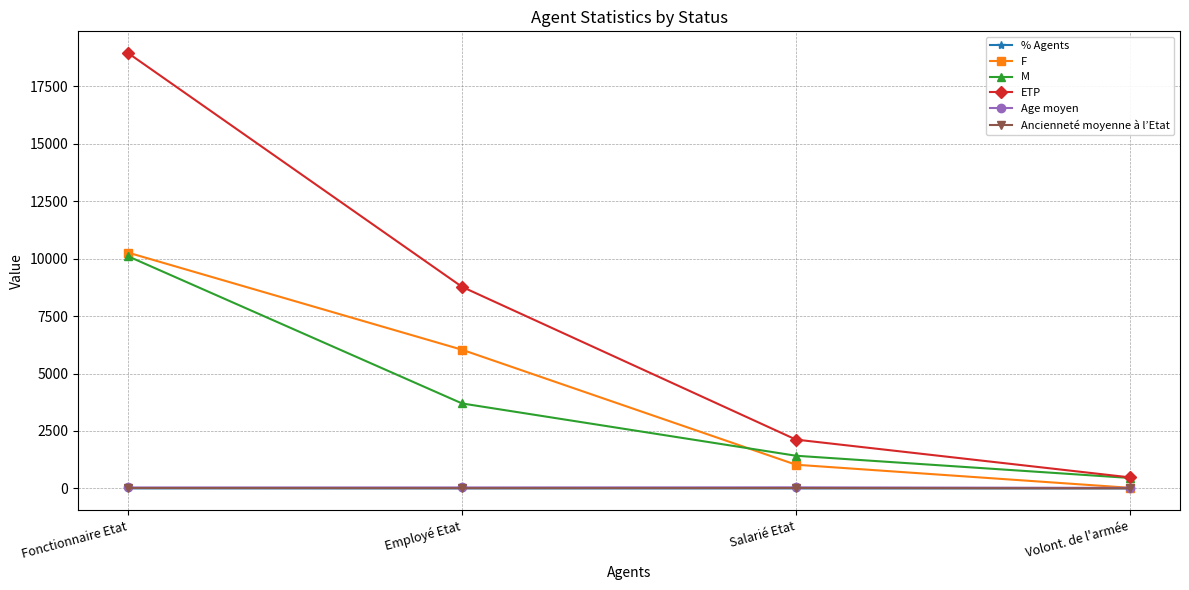

What are all the series names shown in the legend?

% Agents, F, M, ETP, Age moyen, Ancienneté moyenne à l’Etat